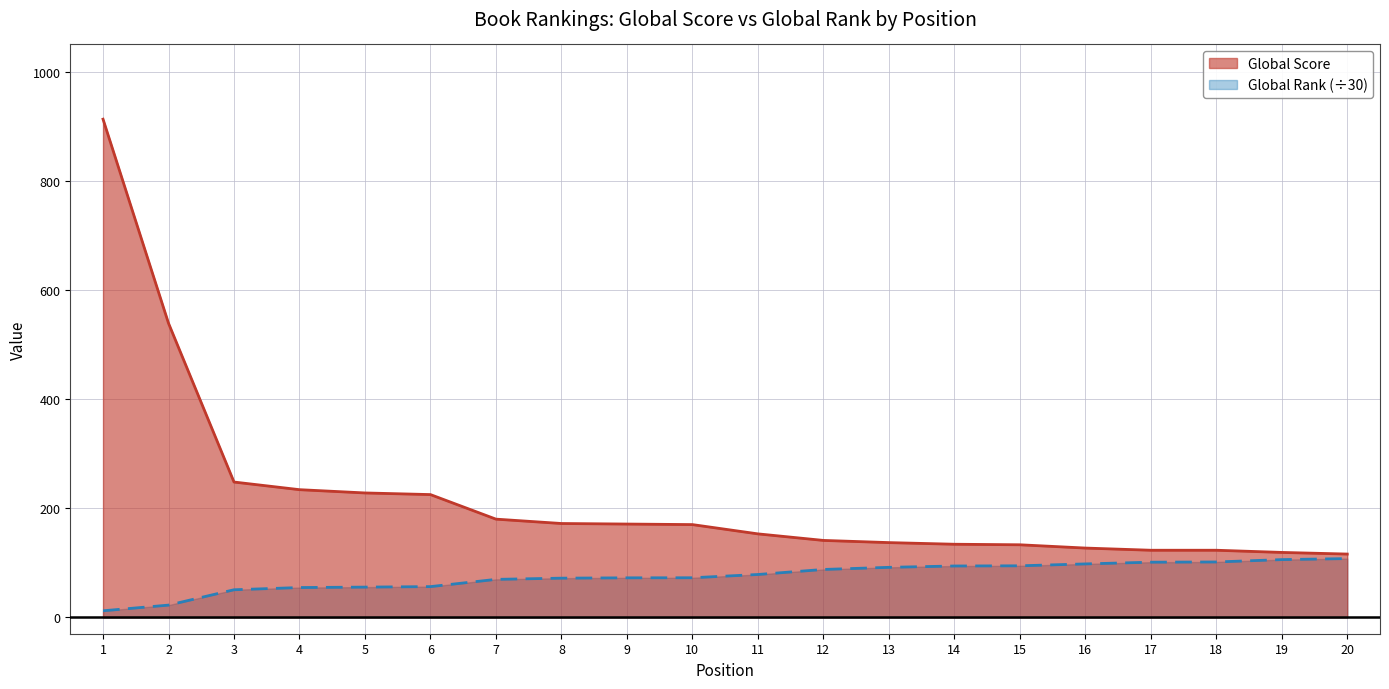

Which series has the largest total across all categories?

Global Score